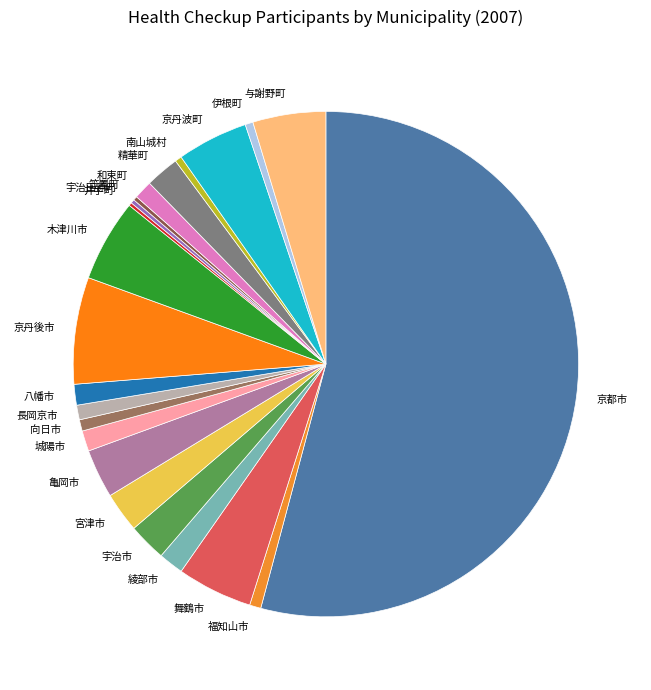

Which has a higher value, 京丹波町 or 京都市?

京都市